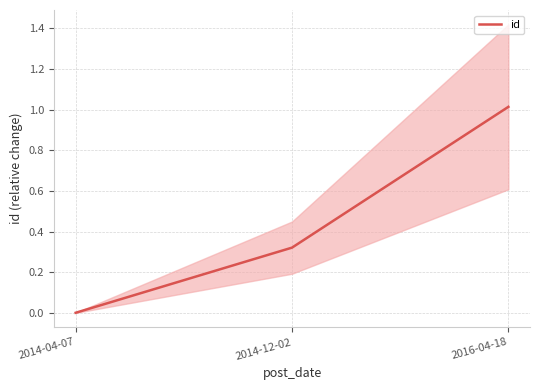

Does the chart have visible grid lines?

Yes